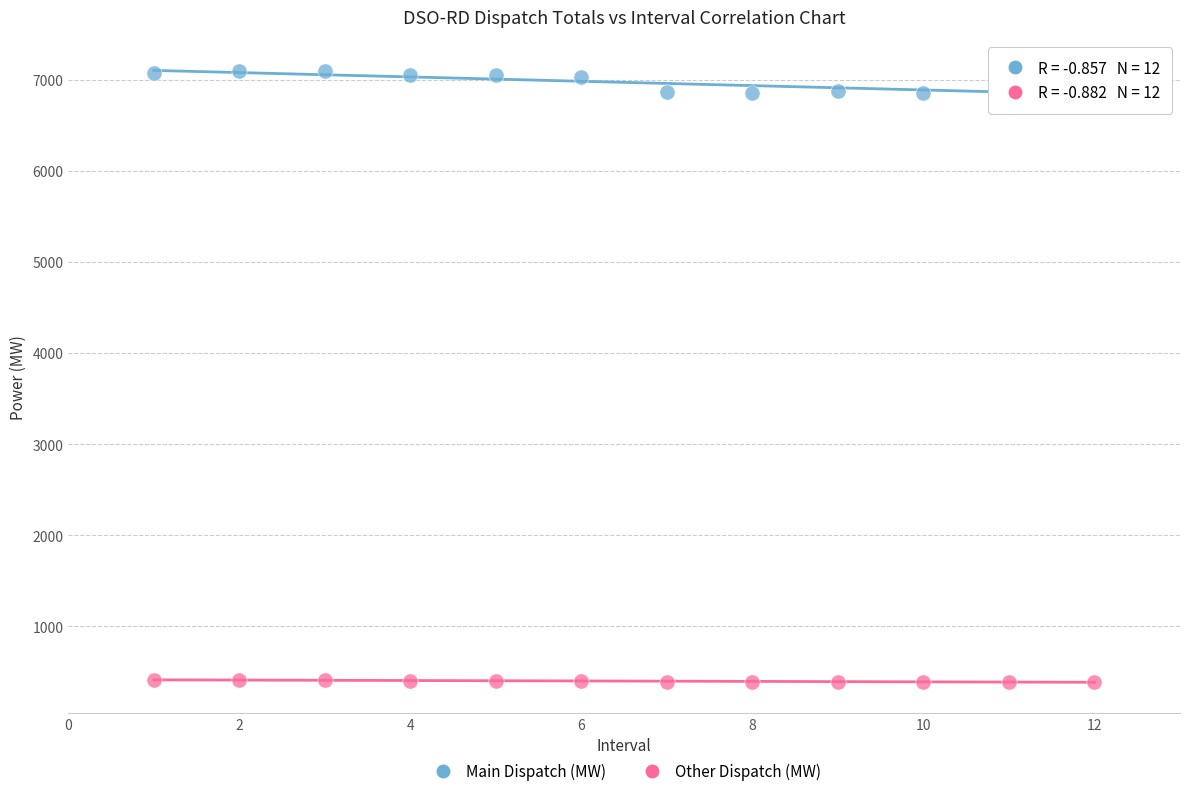

Across all data points, what is the range of X values (max minus min)?

11.0